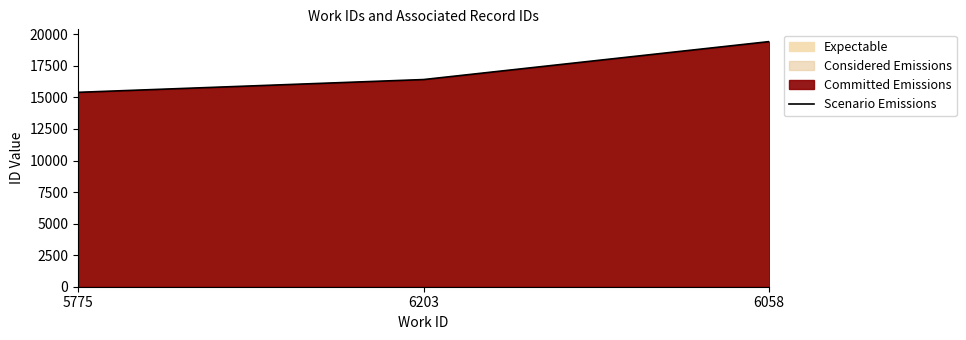

List the labels in order of value, smallest first.

5775, 6203, 6058